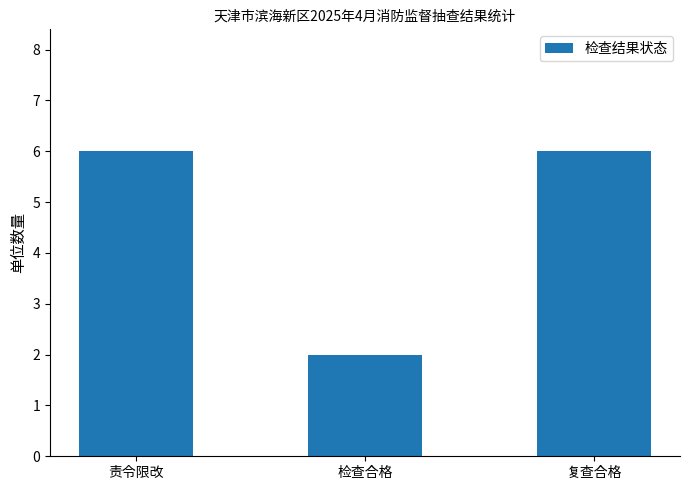

Is it true that the value at 责令限改 is 6?

True